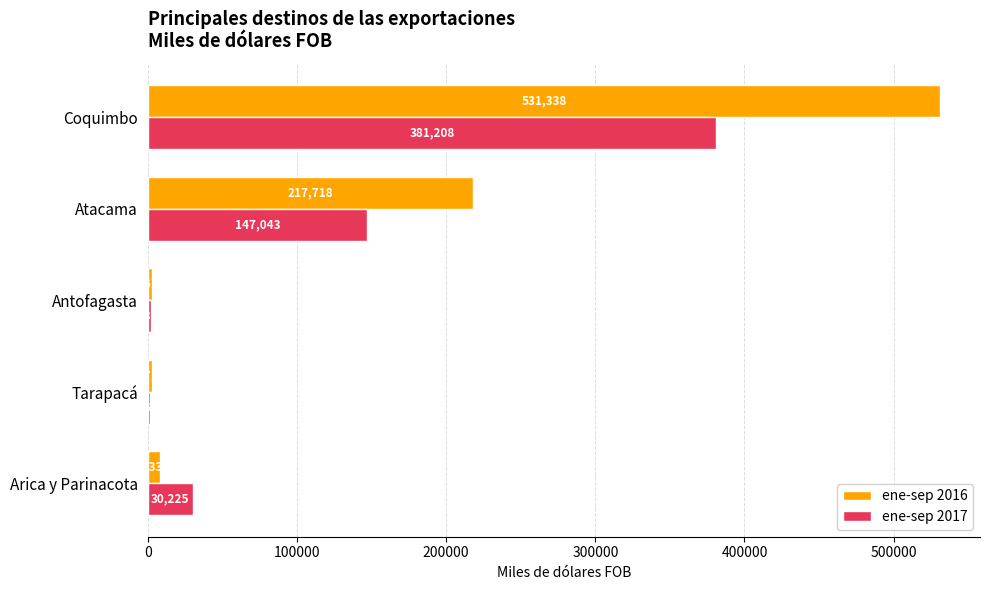

What are all the series names shown in the legend?

ene-sep 2016, ene-sep 2017